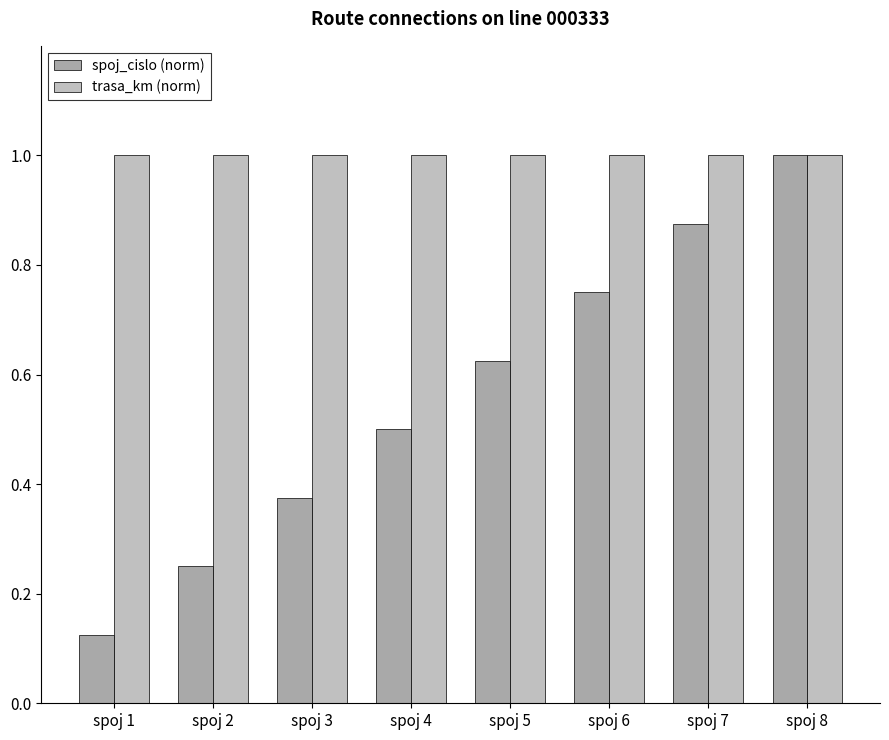

How many bars are there in total?

16